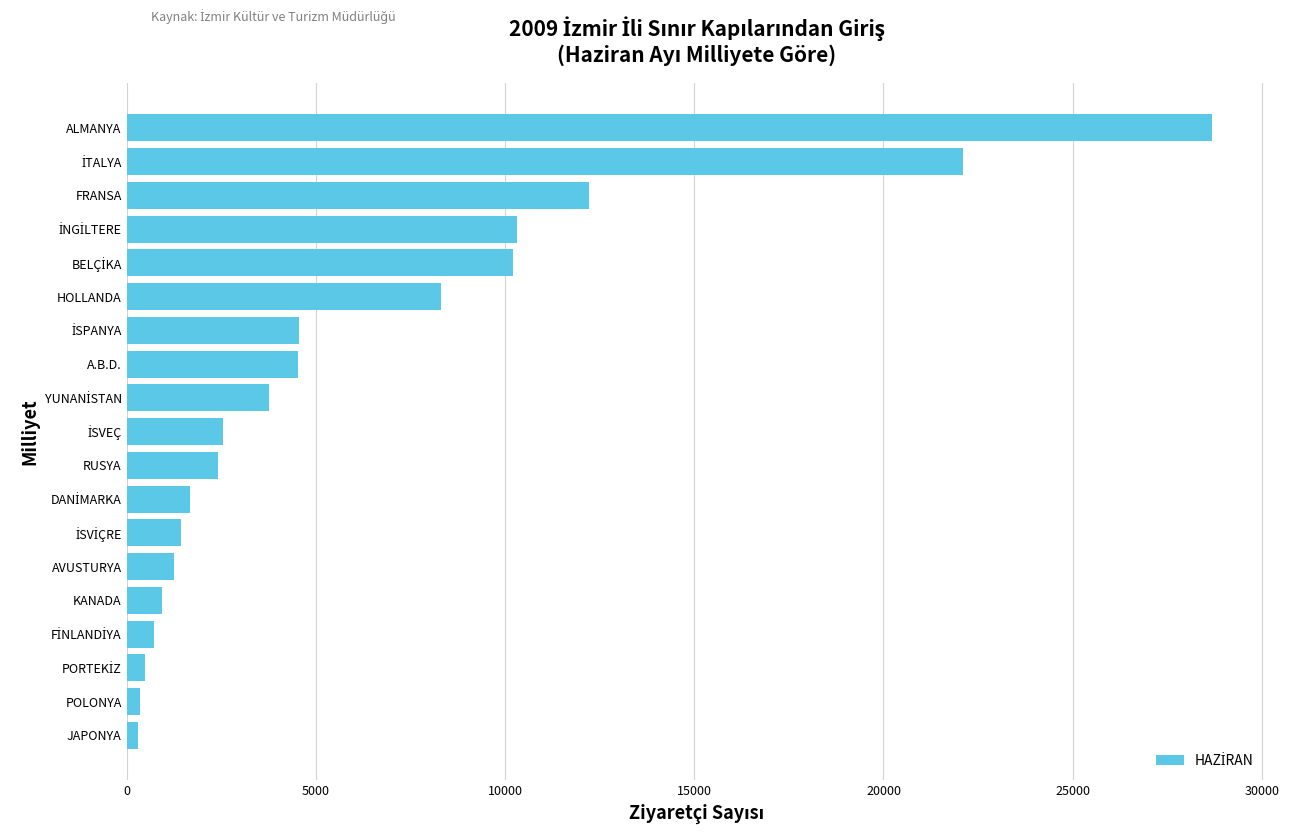

Is it true that the value at HOLLANDA is 8316?

True